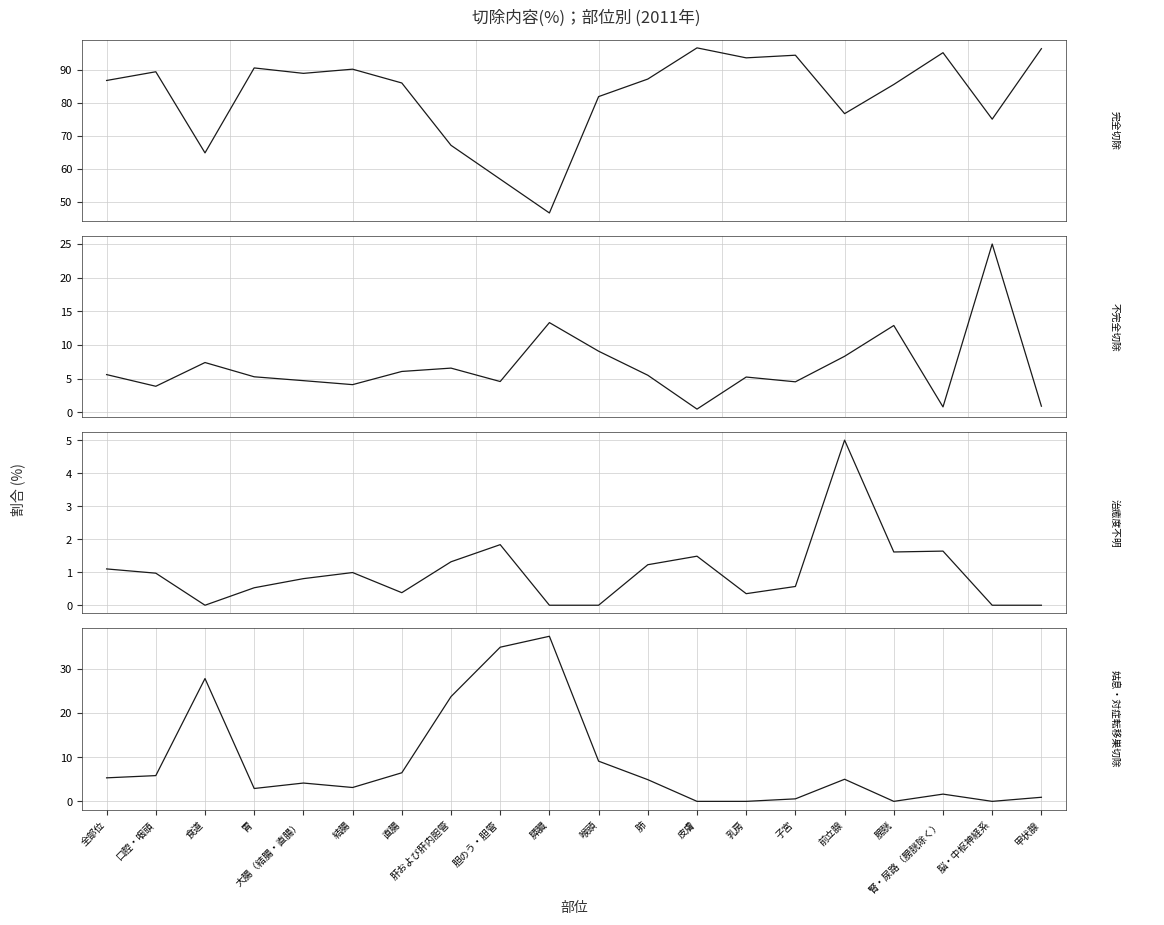

Is it true that 姑息・対症転移巣切除 equals 1.5 at 大腸（結腸・直腸）?

False